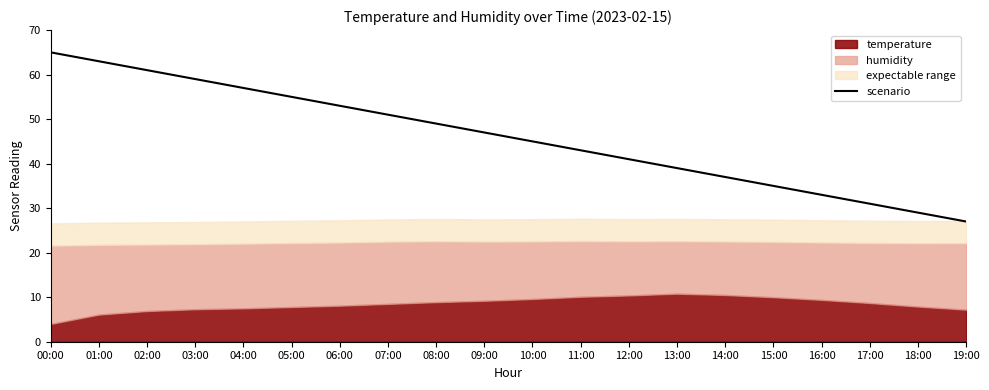

What is the difference between the second highest and minimum values?

36